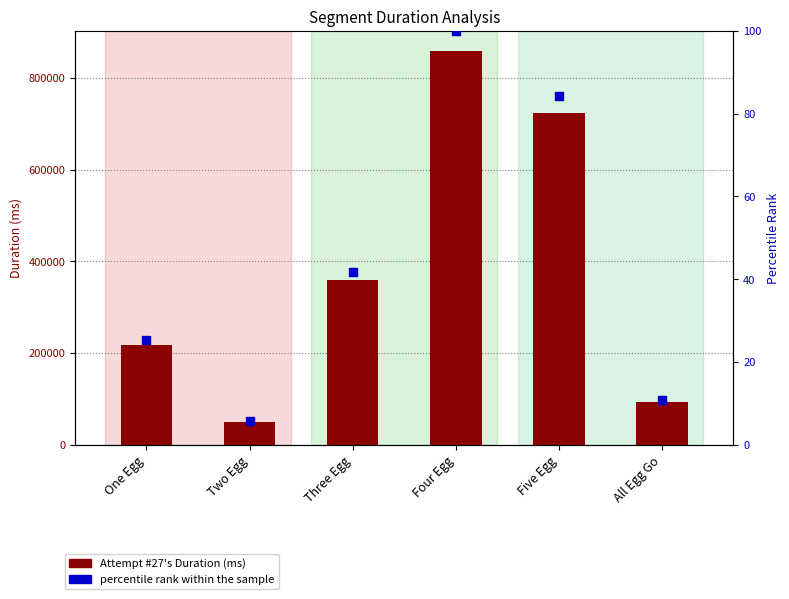

Which series contains the lowest Y value?

percentile rank within the sample